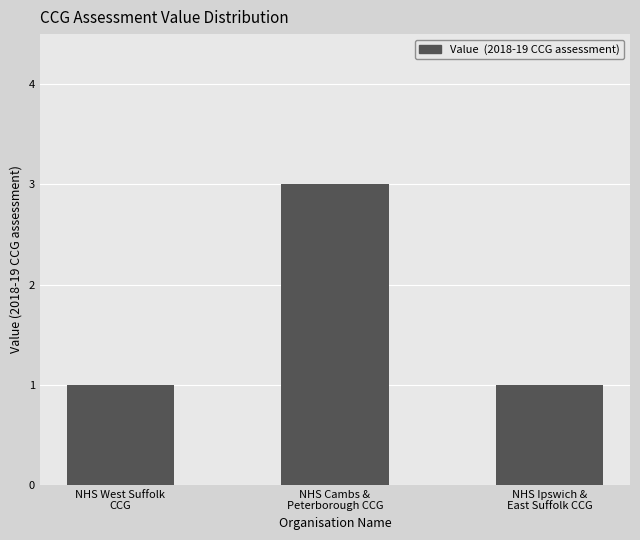

Reading right to left, what are all the values shown in this chart?

NHS Ipswich &
East Suffolk CCG=1	NHS Cambs &
Peterborough CCG=3	NHS West Suffolk
CCG=1